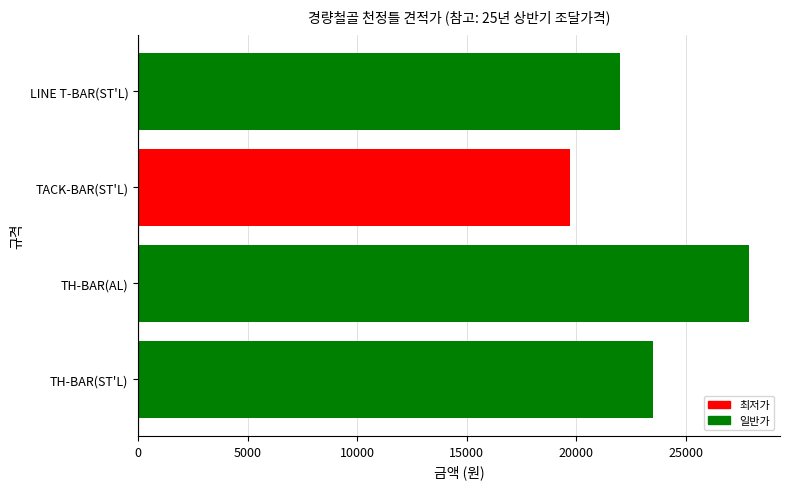

List the labels in order of value, smallest first.

TACK-BAR(ST'L), LINE T-BAR(ST'L), TH-BAR(ST'L), TH-BAR(AL)